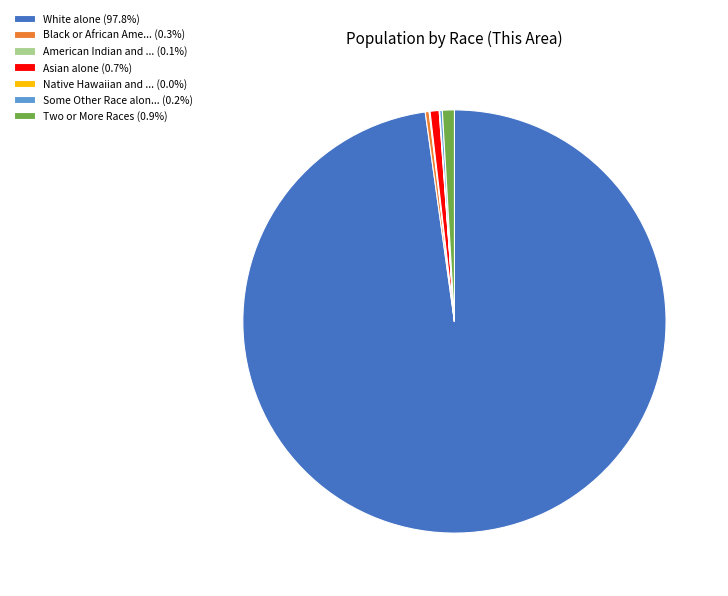

Do Black or African Ame... (0.3%) and White alone (97.8%) together represent more than half of the pie?

Yes